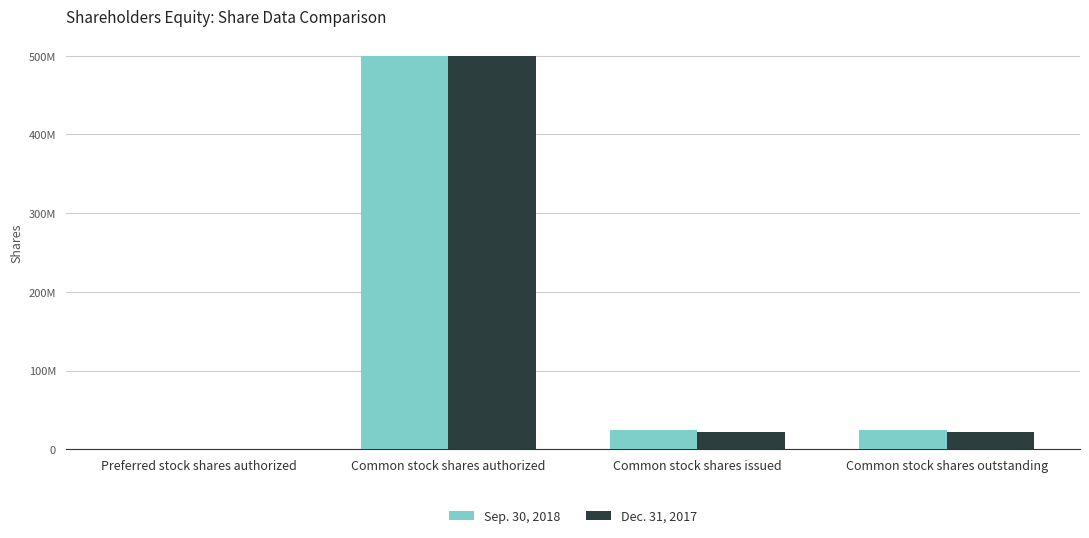

At how many categories does at least one series exceed 486377788?

1